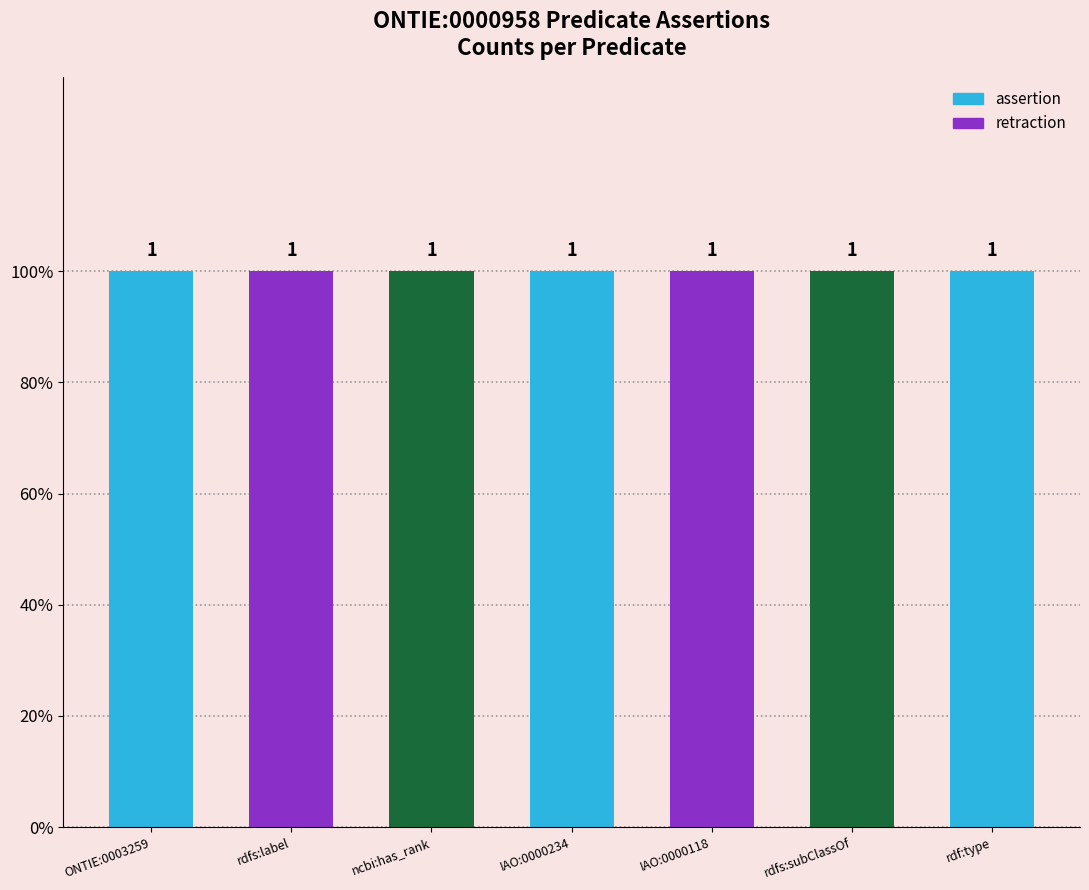

At how many categories does at least one series exceed 0?

7